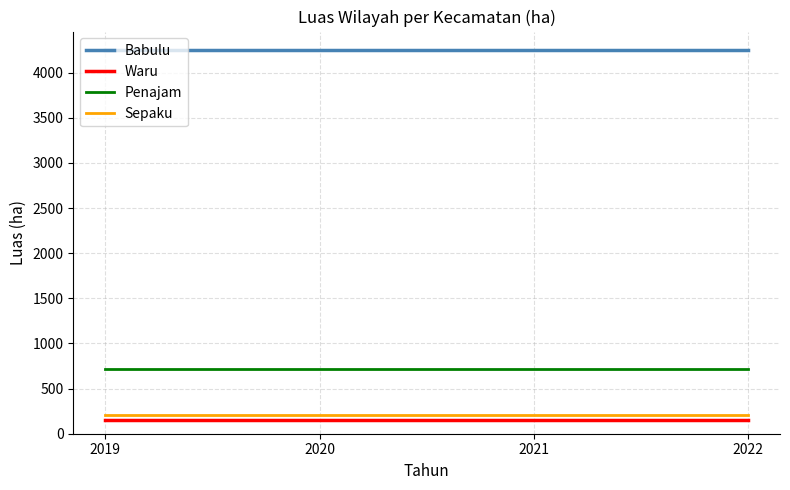

Is the value of Waru at 2022 greater than the value of Babulu at 2021?

No